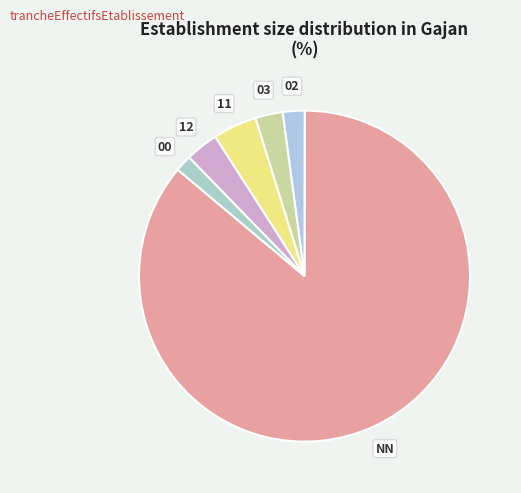

Rank the categories by value from highest to lowest.

NN, 11, 12, 03, 02, 00